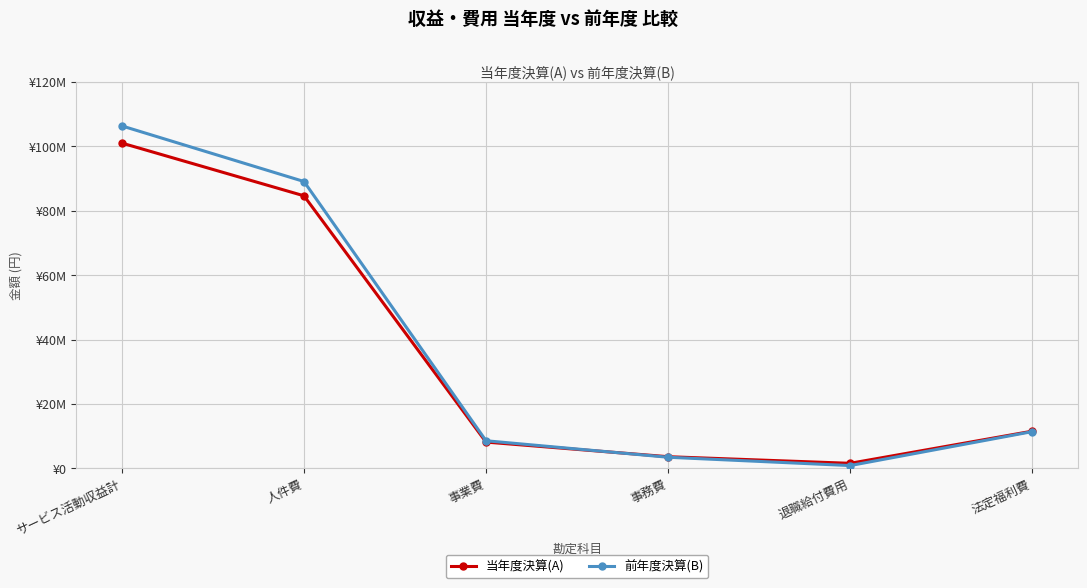

Is this an area chart (filled region under the line)?

No